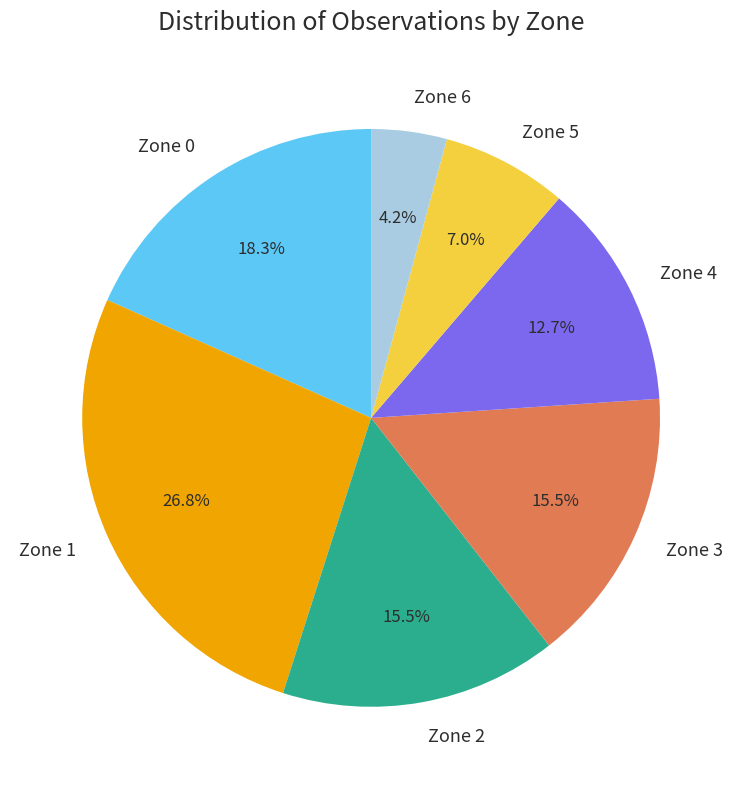

What percentage is NOT represented by Zone 4?

87.3%